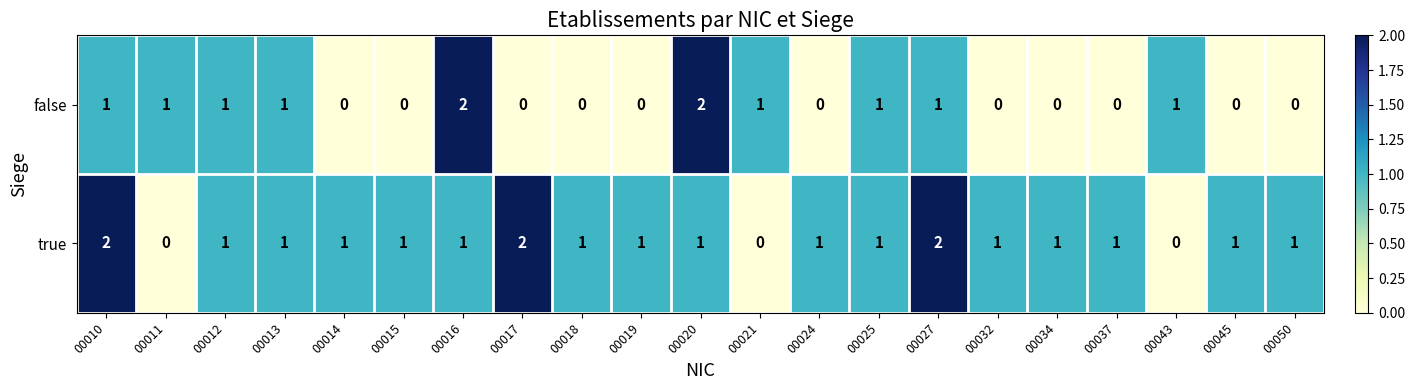

The value of false at 00018 is 0. True or false?

True